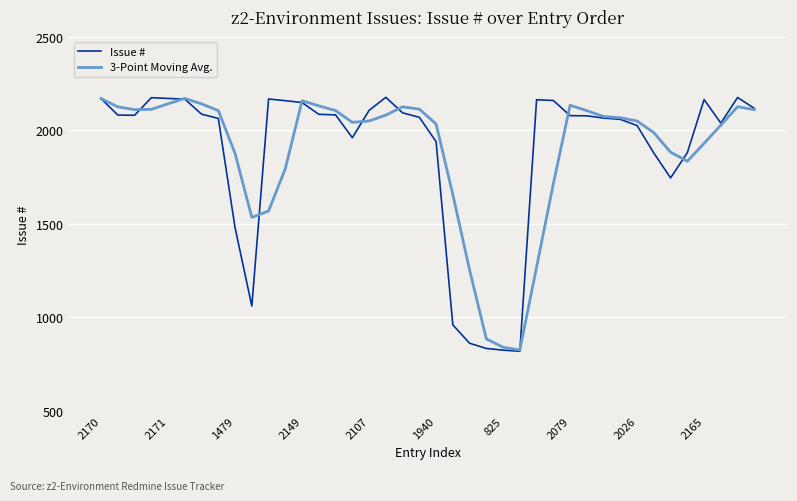

What is the maximum value shown in the chart?

2177.0